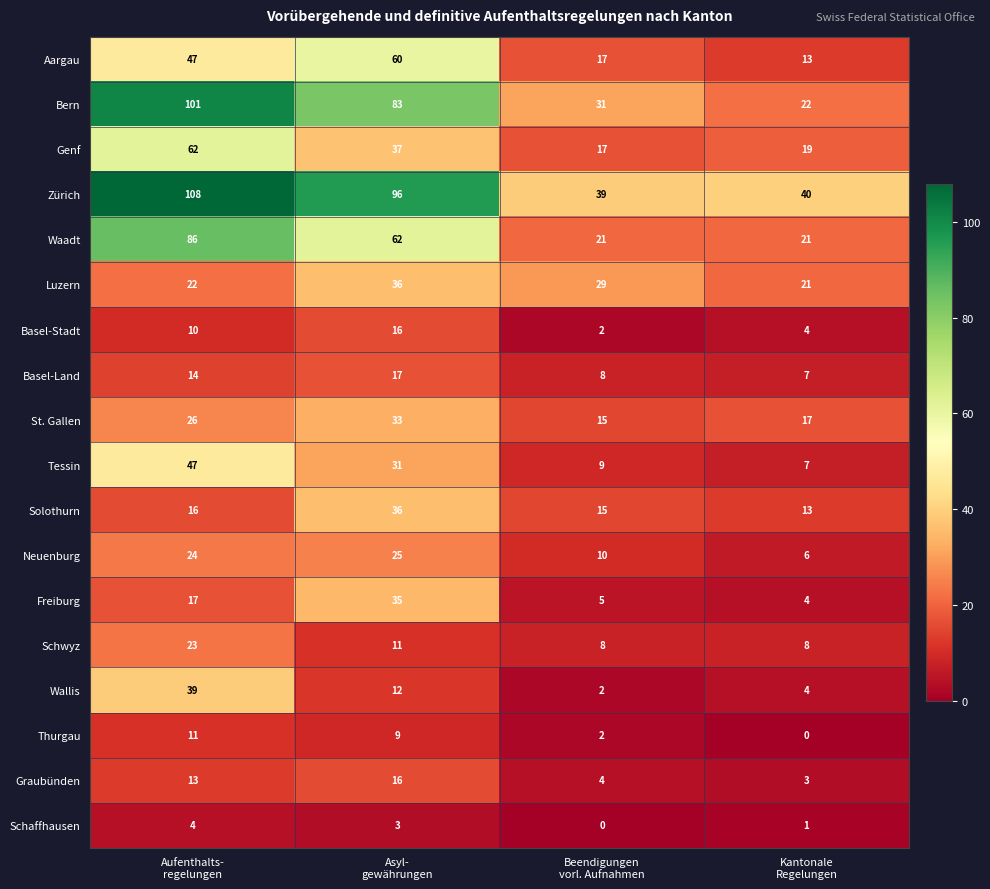

Which series has the largest range (max minus min)?

Bern